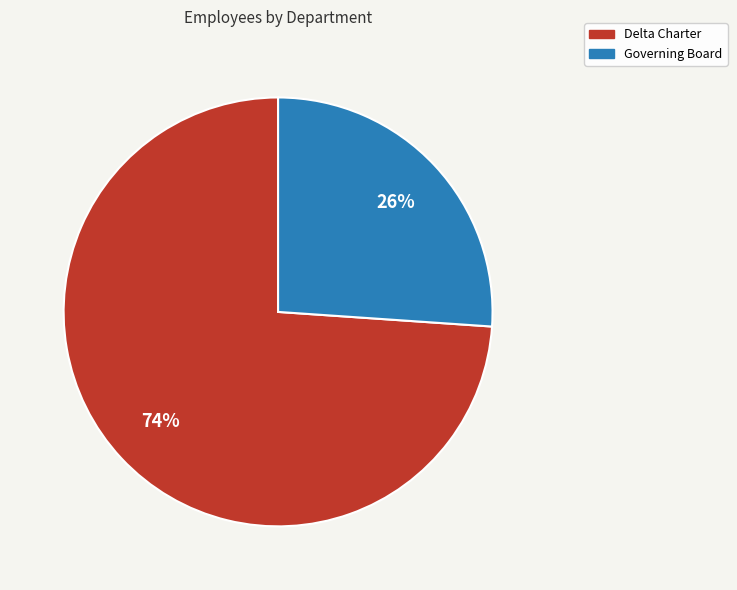

Is Governing Board the majority of the pie?

No